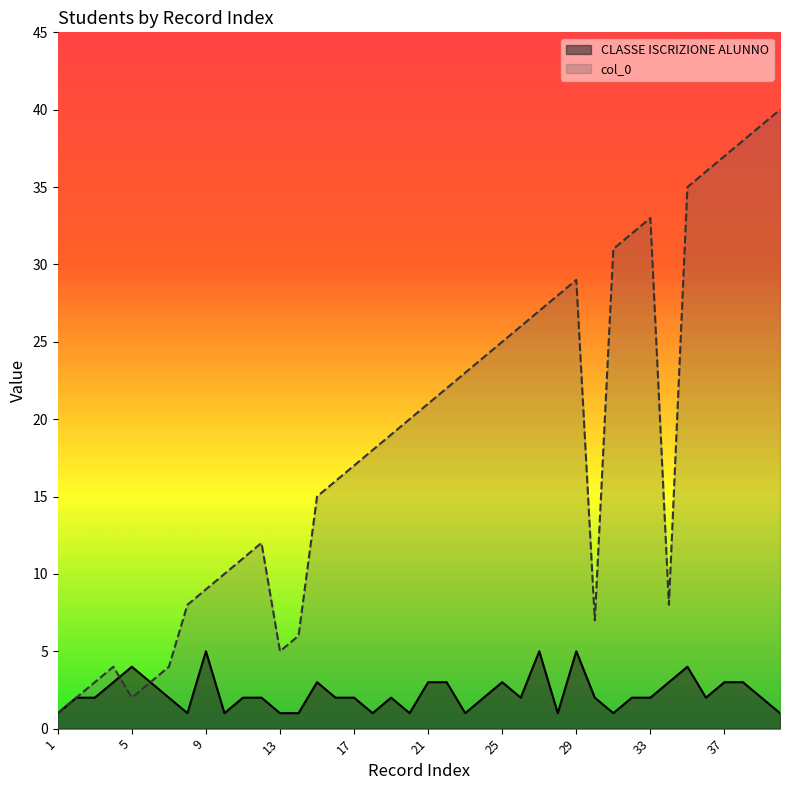

Between which two adjacent categories do col_0 and CLASSE ISCRIZIONE ALUNNO first intersect?

4 and 5